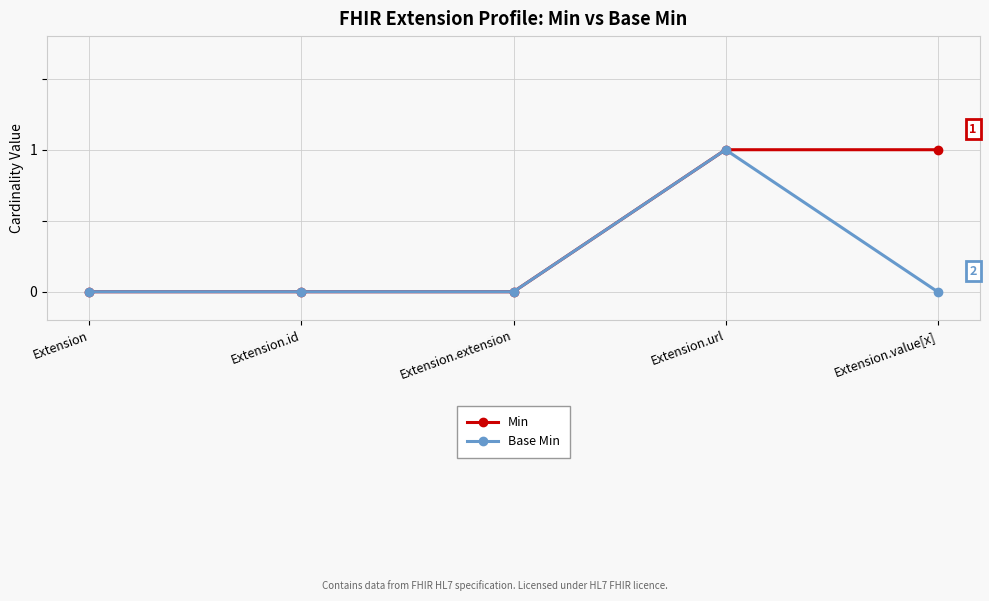

At which category is the sum across all series the highest?

Extension.url